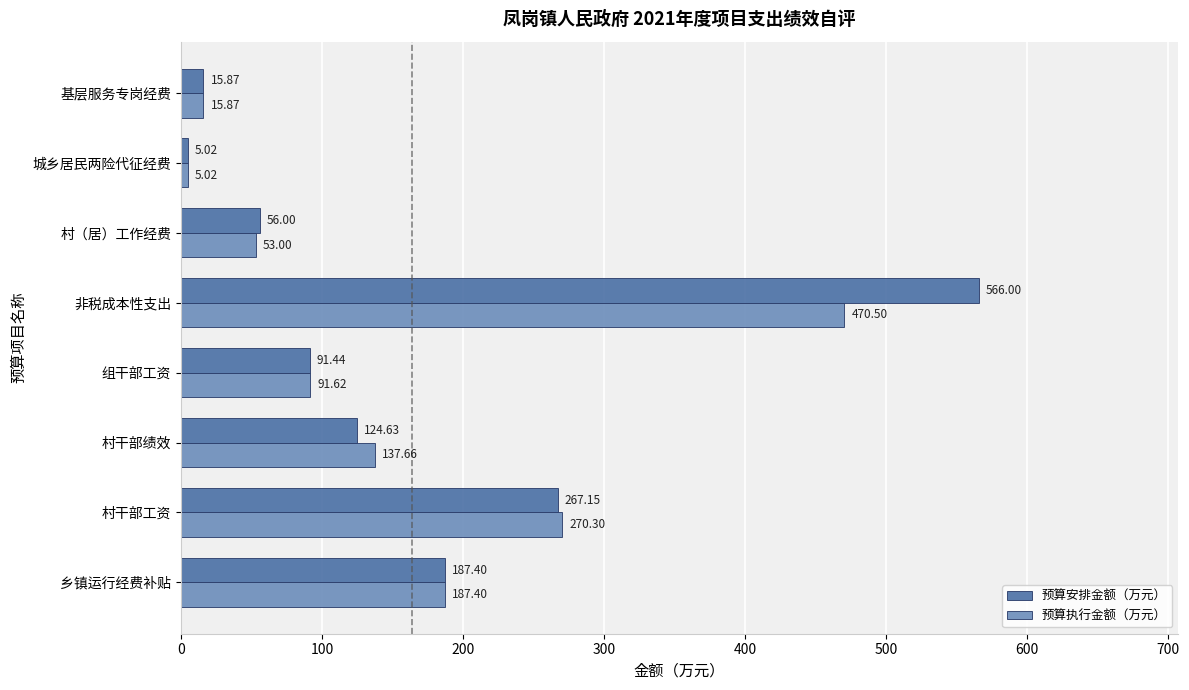

At which category is the sum across all series the highest?

非税成本性支出